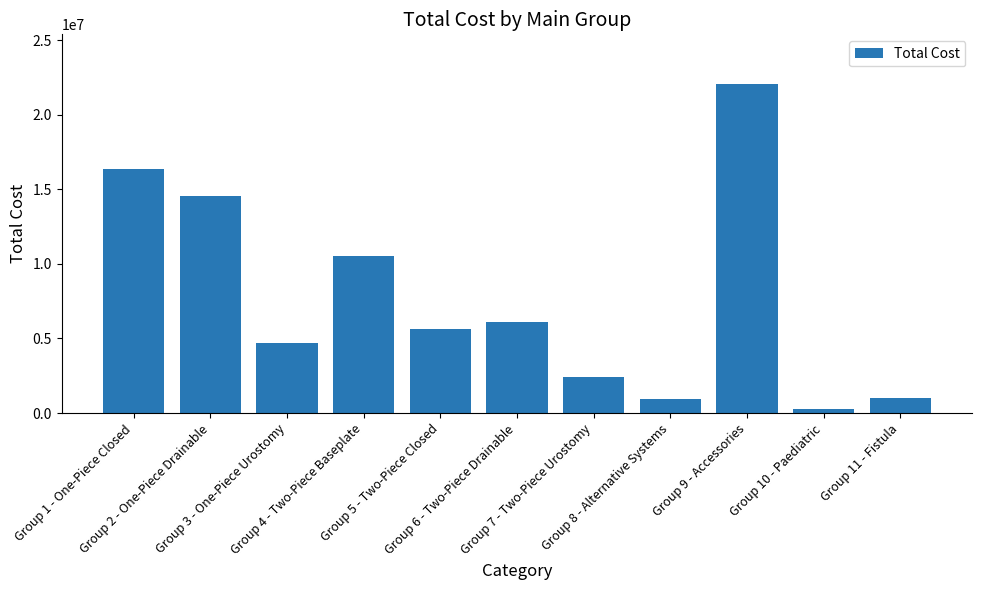

What is the label of the 9th bar from the left?

Group 9 - Accessories